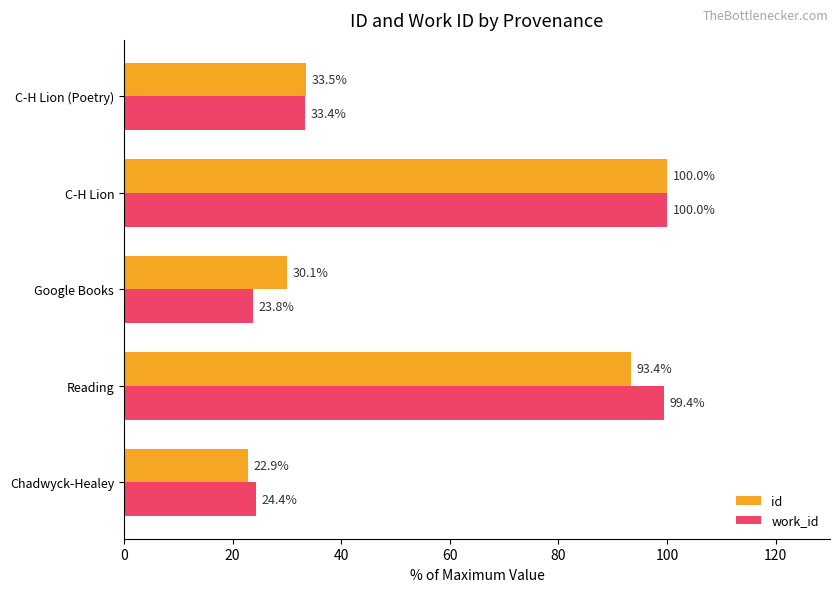

What is the average value of the work_id series?

56.2